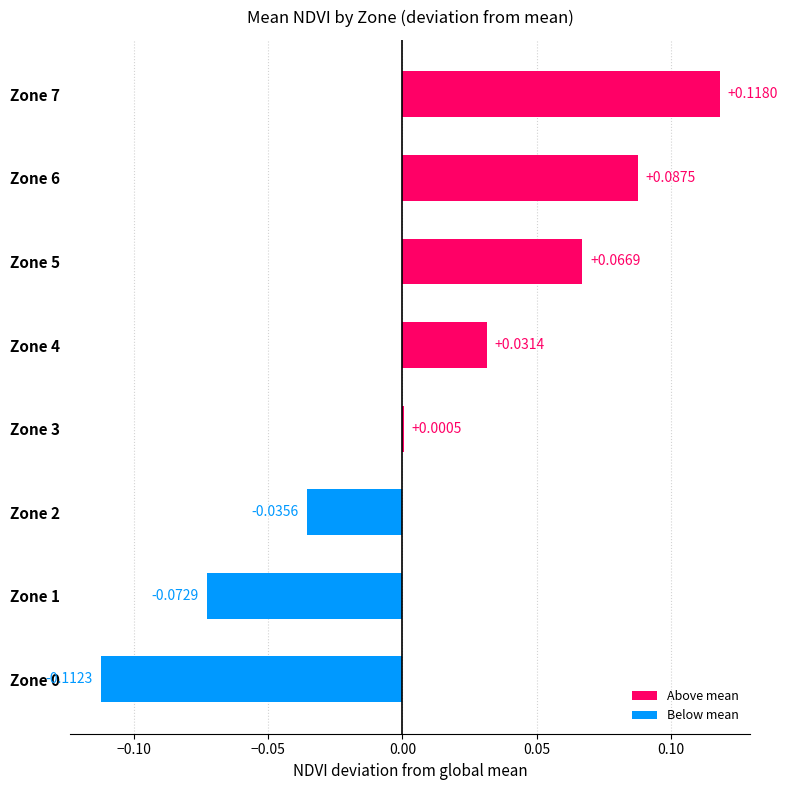

Which has a higher value, Zone 0 or Zone 4?

Zone 4